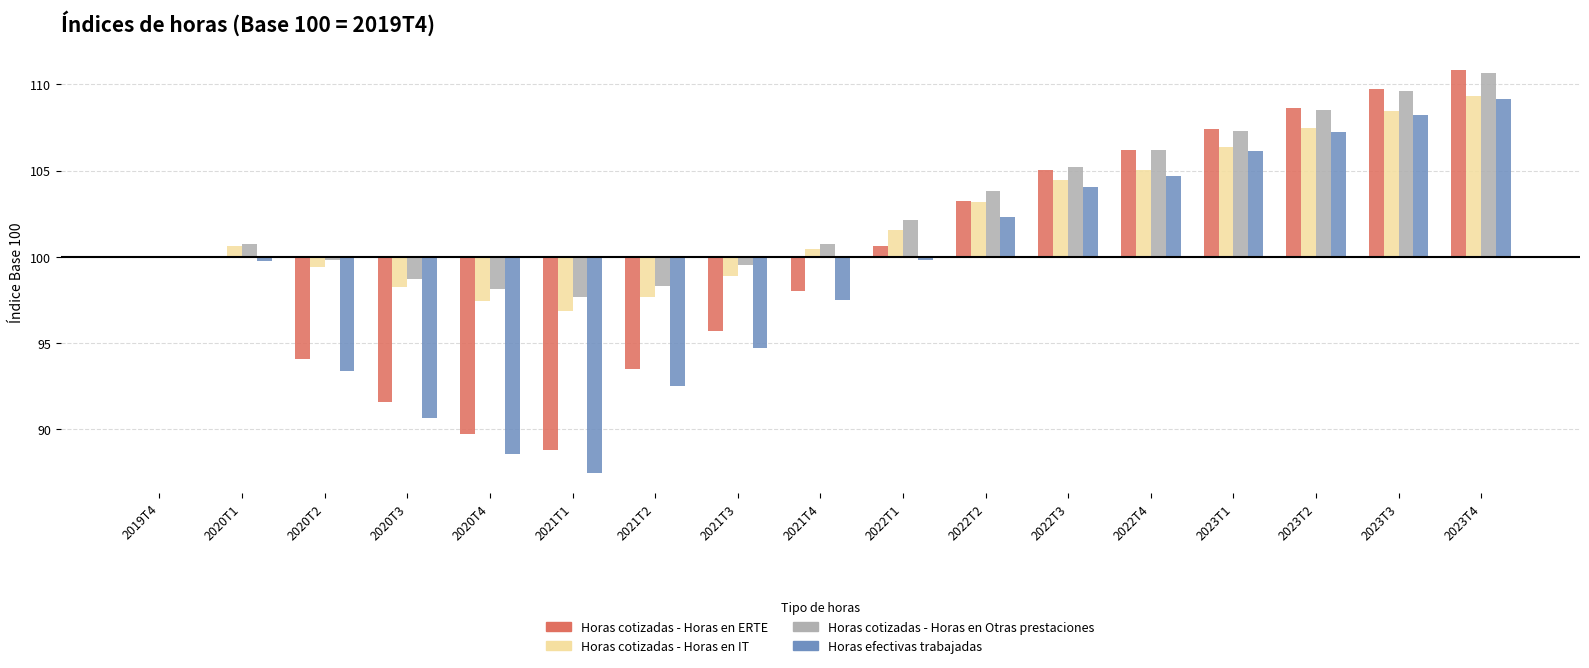

How many bars are there in total?

68